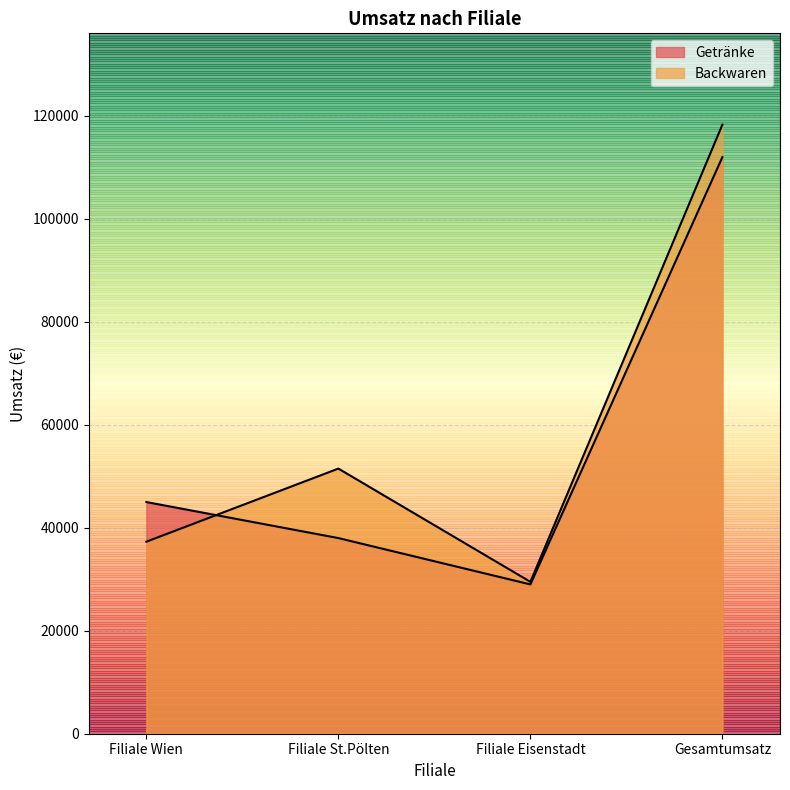

True or false: Getränke and Backwaren cross at least once.

True